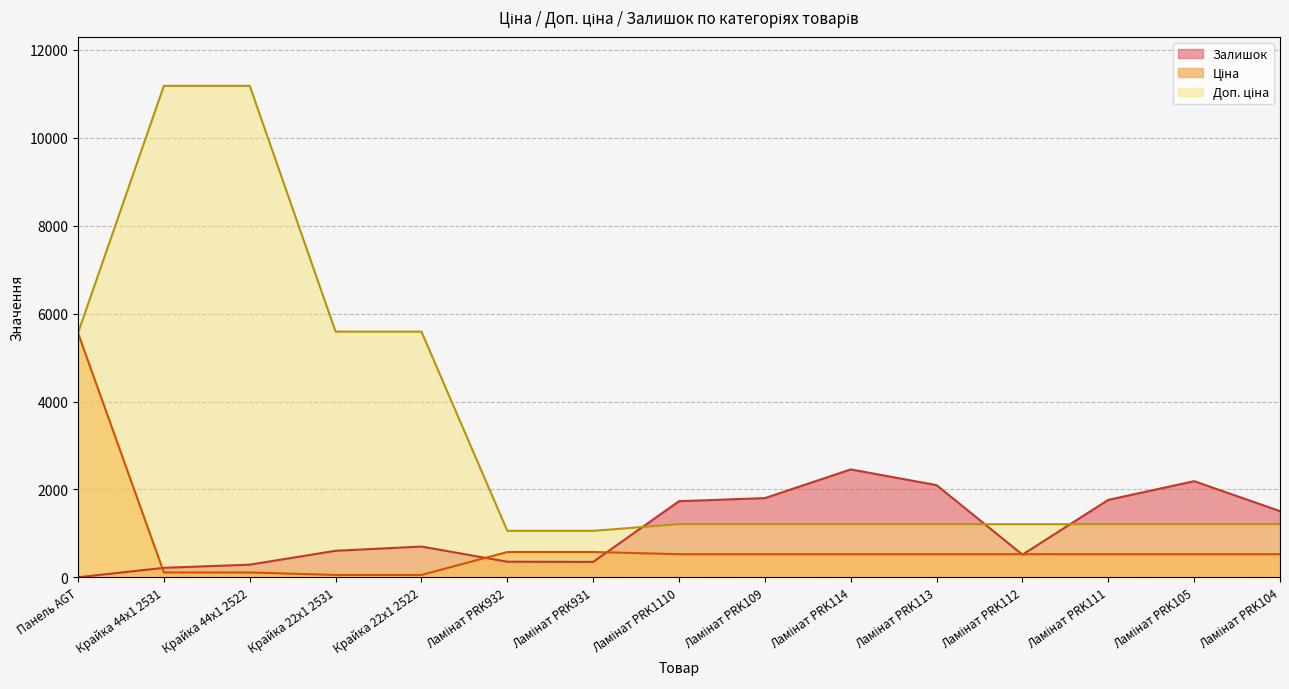

At which category is the sum across all series the highest?

Крайка 44x1 2522